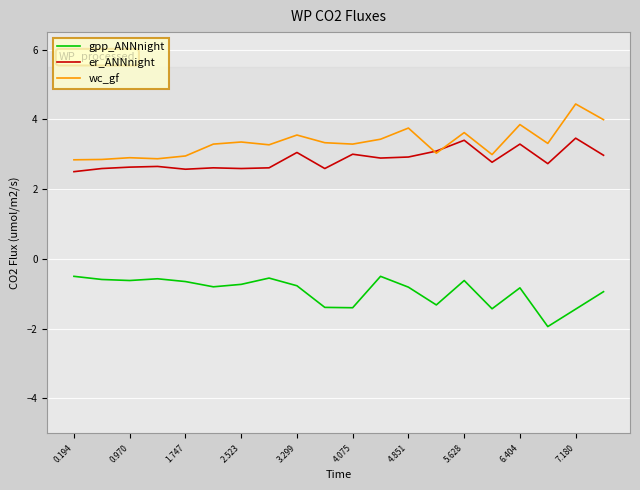

Which series has the largest total across all categories?

wc_gf